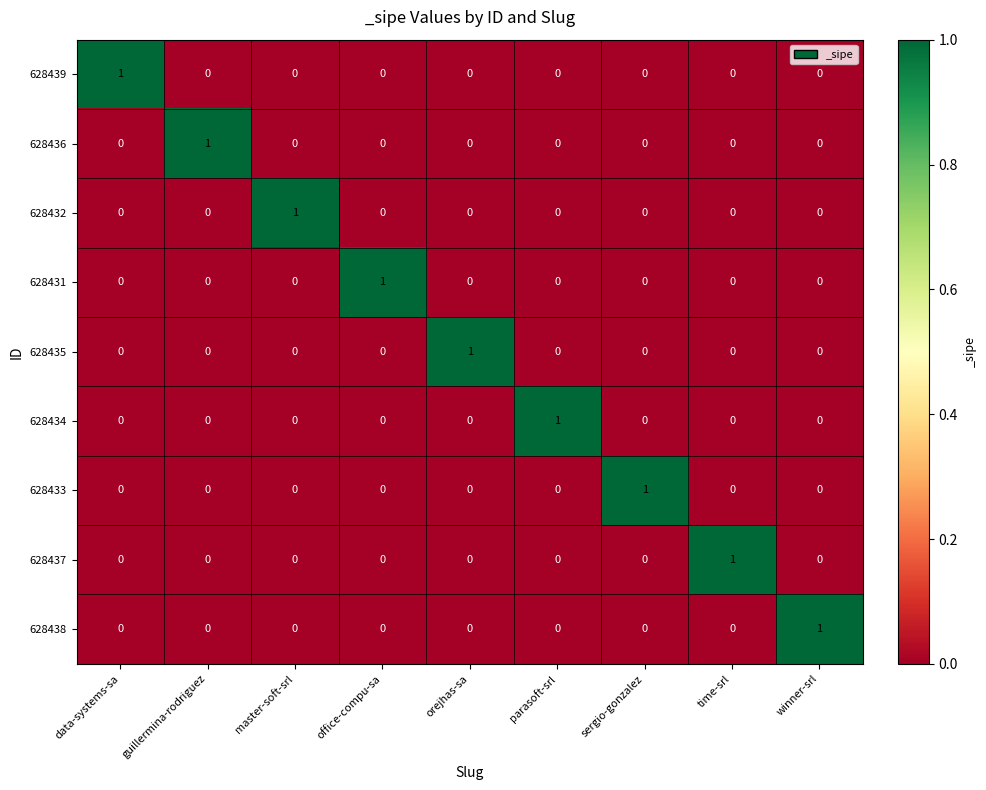

How many 628432 values are between 0 and 1?

9